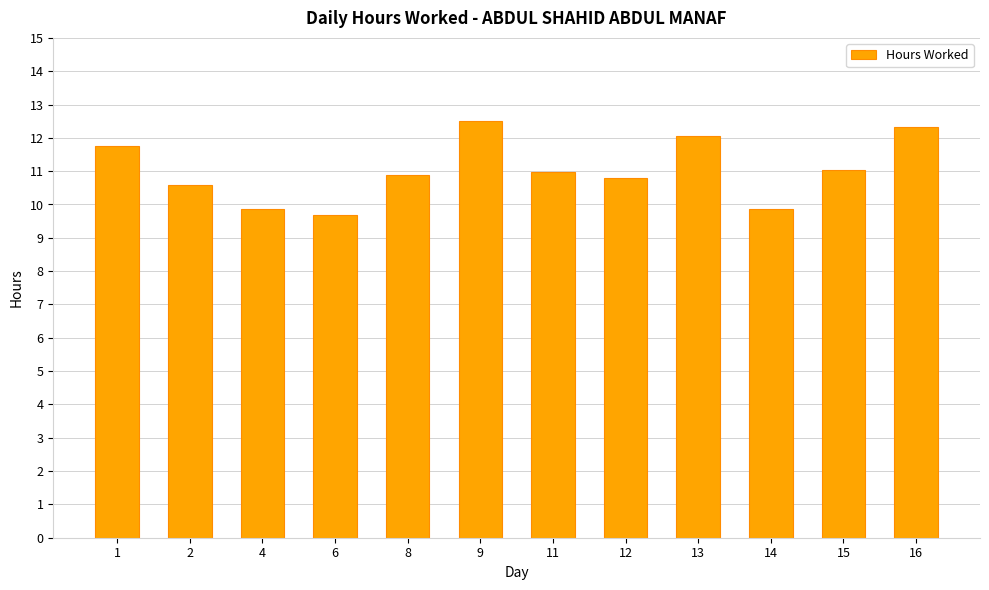

Reading left to right, list all the values displayed in this chart.

1=11.8	2=10.6	4=9.9	6=9.7	8=10.9	9=12.5	11=11.0	12=10.8	13=12.1	14=9.9	15=11.0	16=12.3